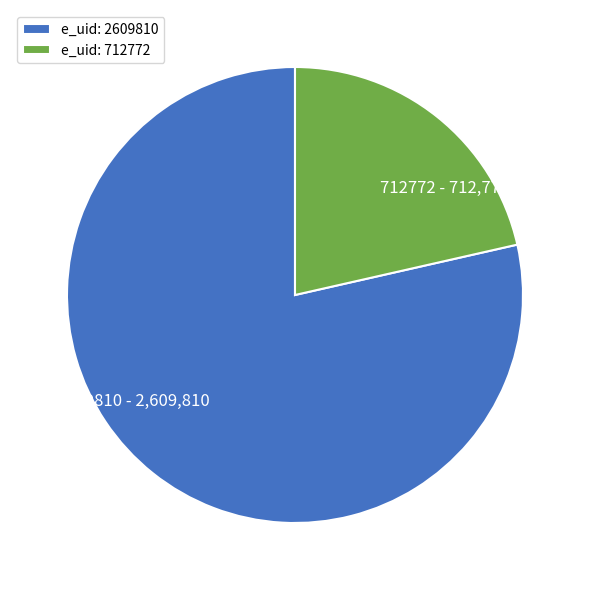

The 2609810 slice represents 79% of the pie. True or false?

True